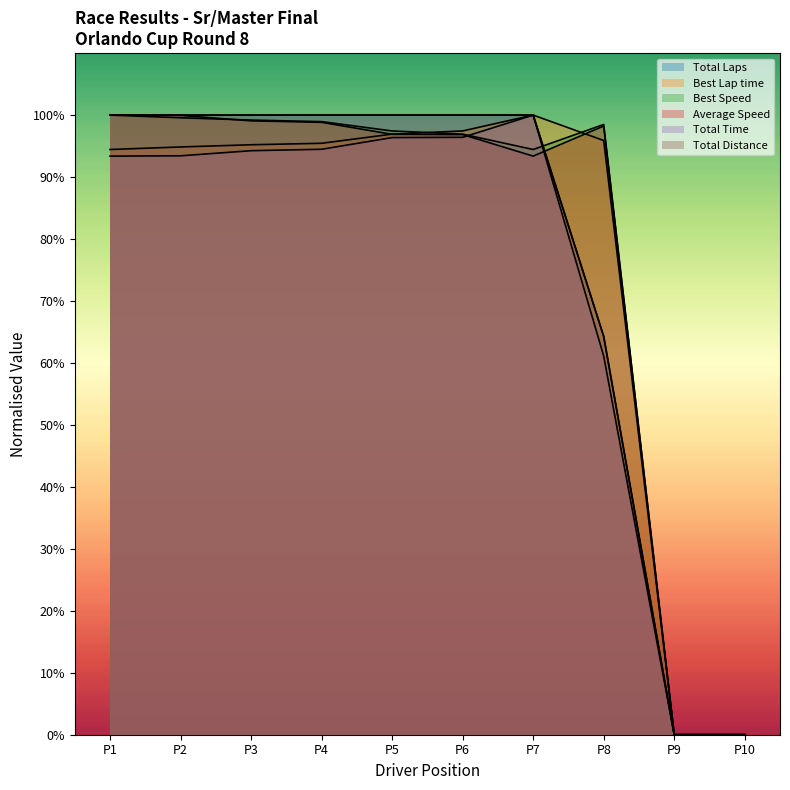

Count the number of data series in this chart.

6